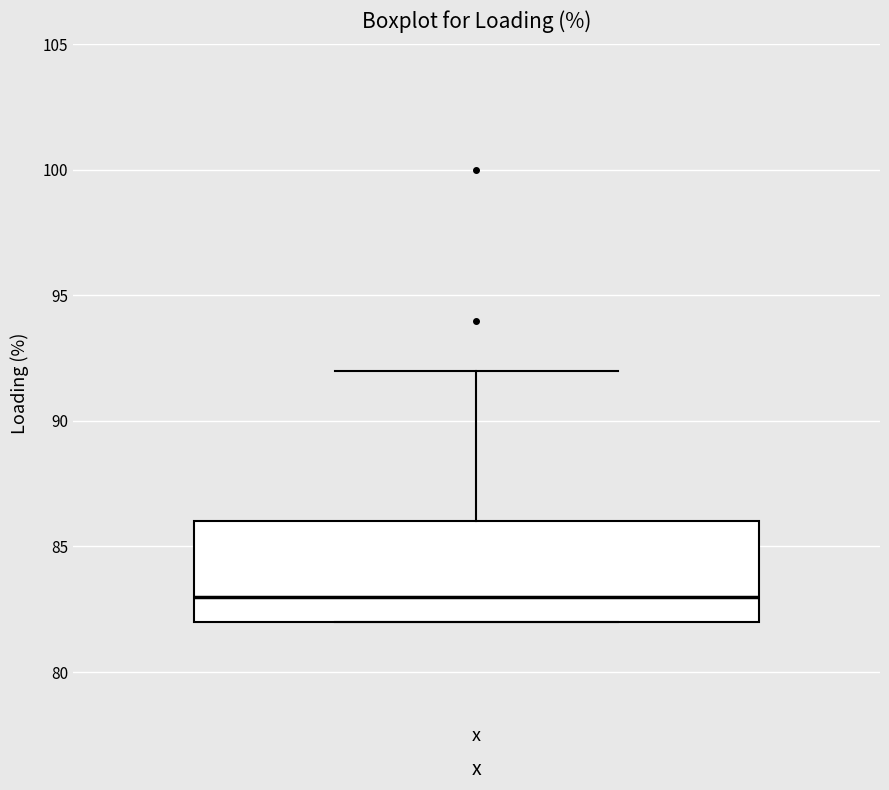

Read this box plot against the y-axis: the position of the median line, the range covered by the box, and the ends of both whiskers. The values are not printed on the chart, so give them approximately, as read against the axis.

median 83, box 82 to 86, whiskers 82 to 92